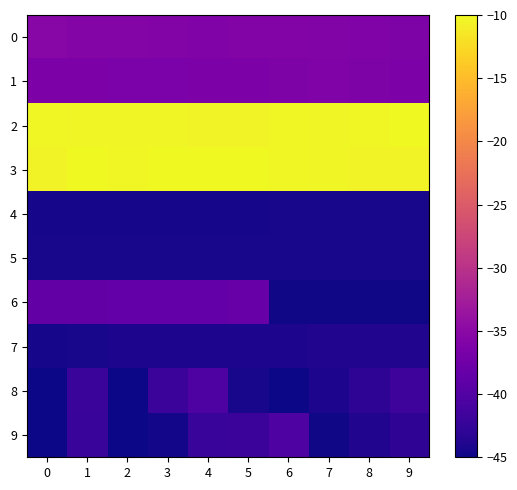

Reading left to right, transcribe all the data shown in this chart.

0: 0=-35.4	1=-35.7	2=-35.7	3=-35.8	4=-36.0	5=-35.7	6=-35.7	7=-35.9	8=-36.0	9=-36.2
1: 0=-36.3	1=-36.3	2=-36.4	3=-36.5	4=-36.4	5=-36.4	6=-36.2	7=-36.1	8=-36.2	9=-36.3
2: 0=-10.2	1=-10.3	2=-10.3	3=-10.4	4=-10.4	5=-10.4	6=-10.3	7=-10.3	8=-10.1	9=-10.0
3: 0=-10.4	1=-10.1	2=-10.2	3=-10.0	4=-10.1	5=-10.1	6=-10.3	7=-10.4	8=-10.5	9=-10.5
4: 0=-44.6	1=-44.6	2=-44.6	3=-44.6	4=-44.6	5=-44.6	6=-44.3	7=-44.3	8=-44.3	9=-44.3
5: 0=-44.3	1=-44.3	2=-44.3	3=-44.3	4=-44.3	5=-44.3	6=-44.3	7=-44.3	8=-44.3	9=-44.3
6: 0=-38.7	1=-38.7	2=-38.4	3=-38.4	4=-38.4	5=-38.2	6=-44.8	7=-44.8	8=-44.8	9=-44.8
7: 0=-44.6	1=-44.3	2=-44.1	3=-44.1	4=-44.1	5=-44.1	6=-44.1	7=-43.8	8=-43.8	9=-43.8
8: 0=-44.9	1=-42.0	2=-44.9	3=-41.9	4=-40.3	5=-44.4	6=-44.9	7=-44.1	8=-43.0	9=-41.8
9: 0=-44.9	1=-42.2	2=-45.0	3=-44.6	4=-42.2	5=-41.9	6=-40.3	7=-44.8	8=-43.9	9=-42.8